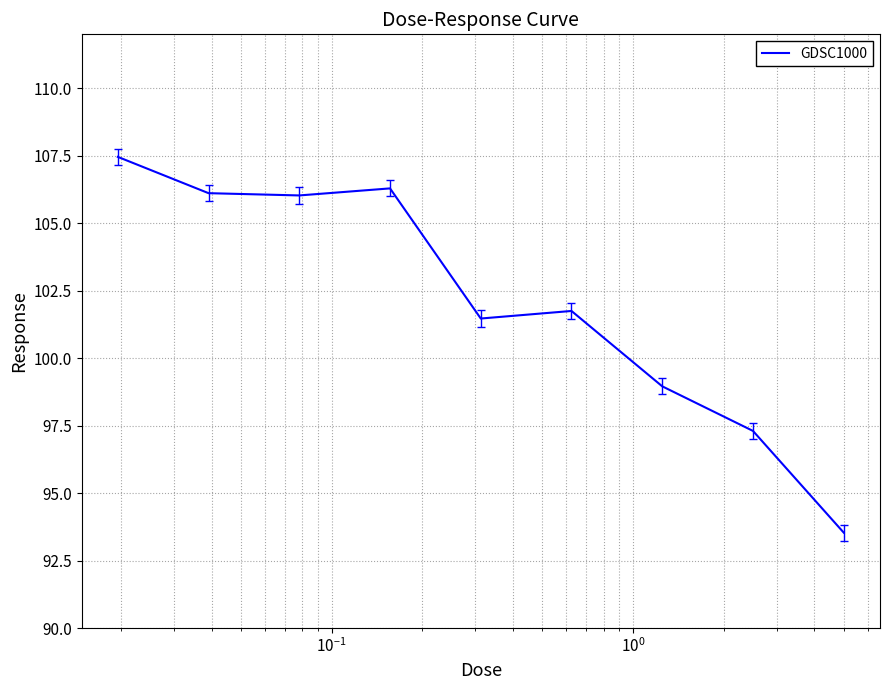

What is the smallest value displayed?

93.5